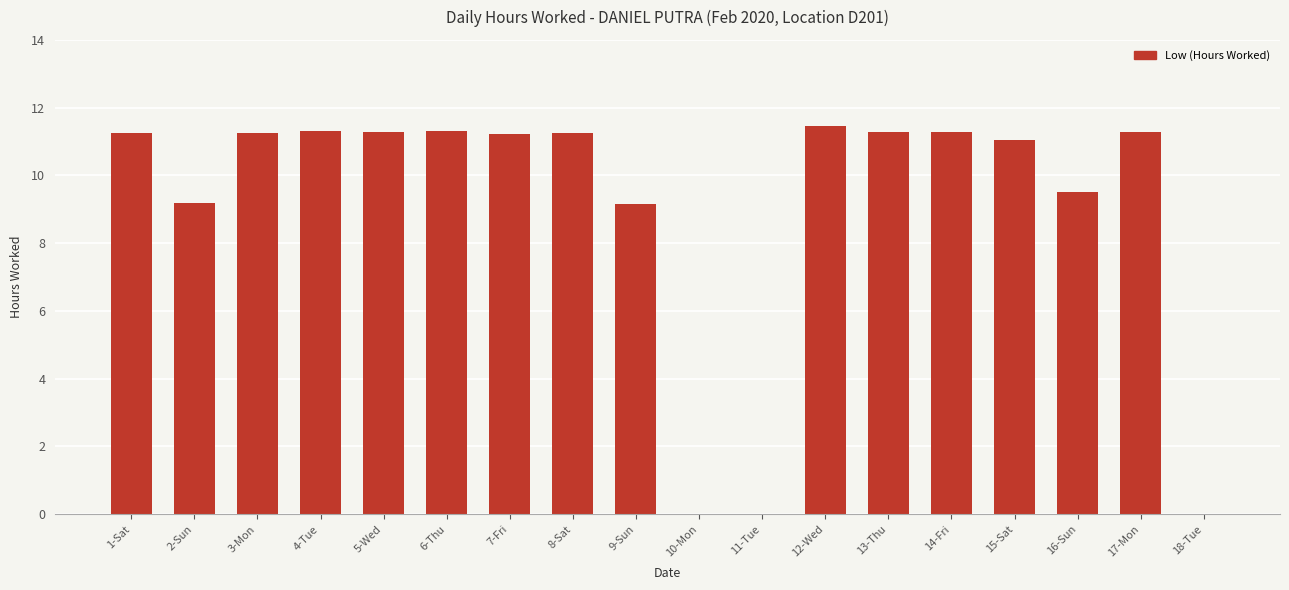

True or false: the data shows 18.7 at 14-Fri.

False